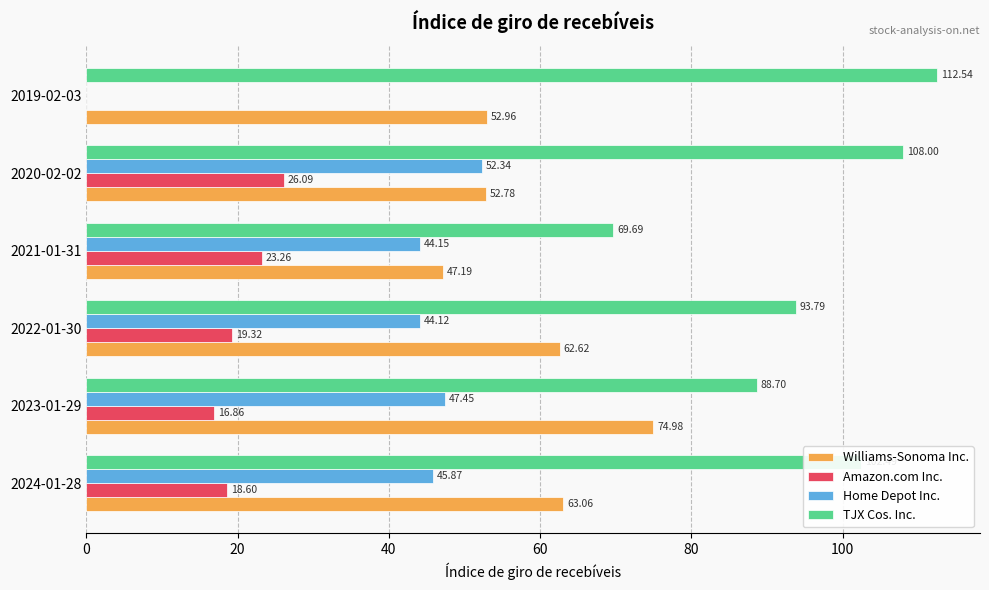

Which series changed the most between 2024-01-28 and 2020-02-02?

Williams-Sonoma Inc.